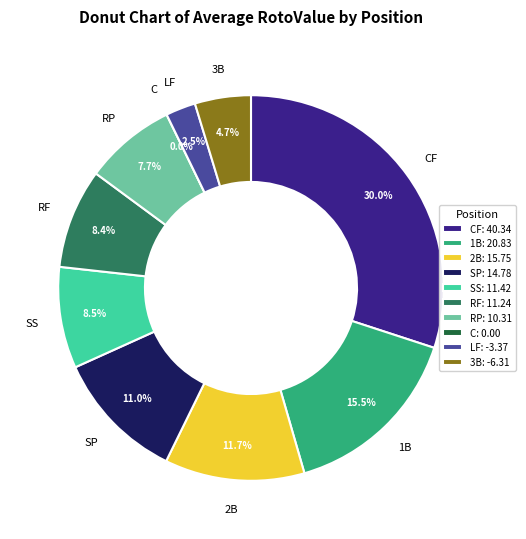

What is the change in value from 2B to SS?

-4.3